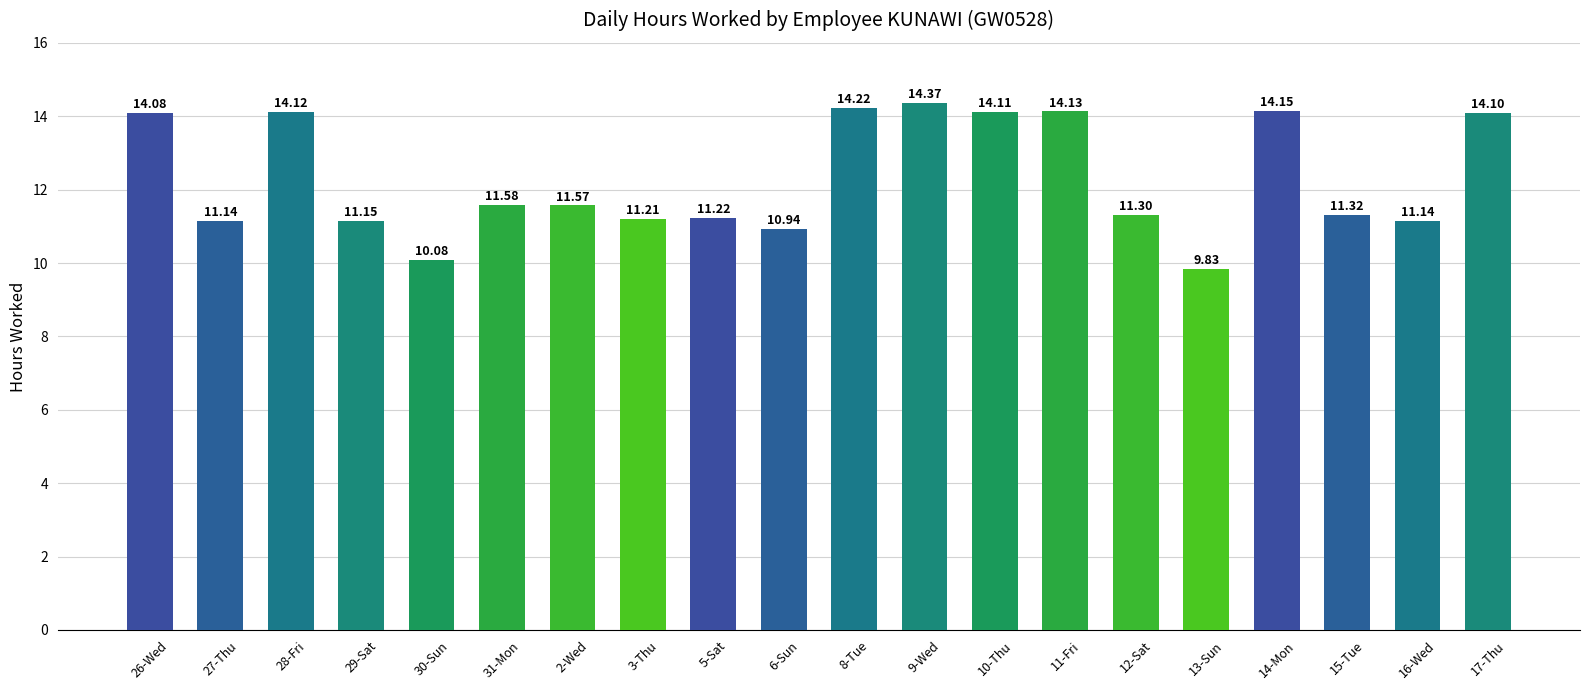

Is it true that the value at 11-Fri is 14.1?

True